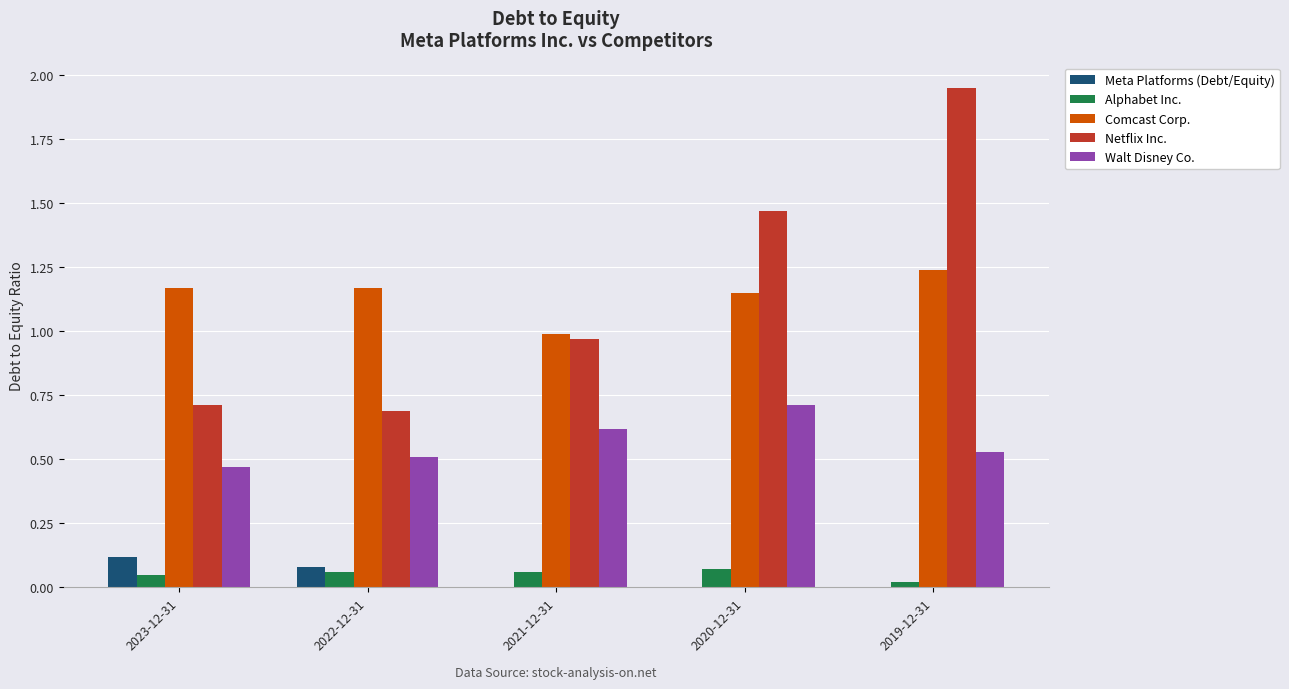

Does the chart contain stacked bars?

No